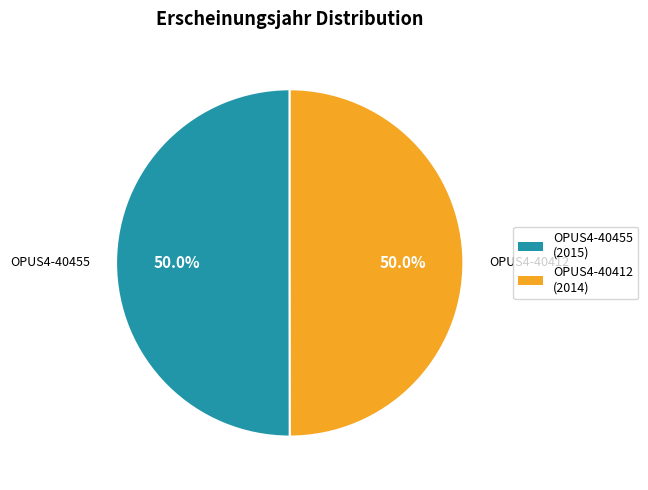

Is it true that OPUS4-40412 is 39% of the pie?

False